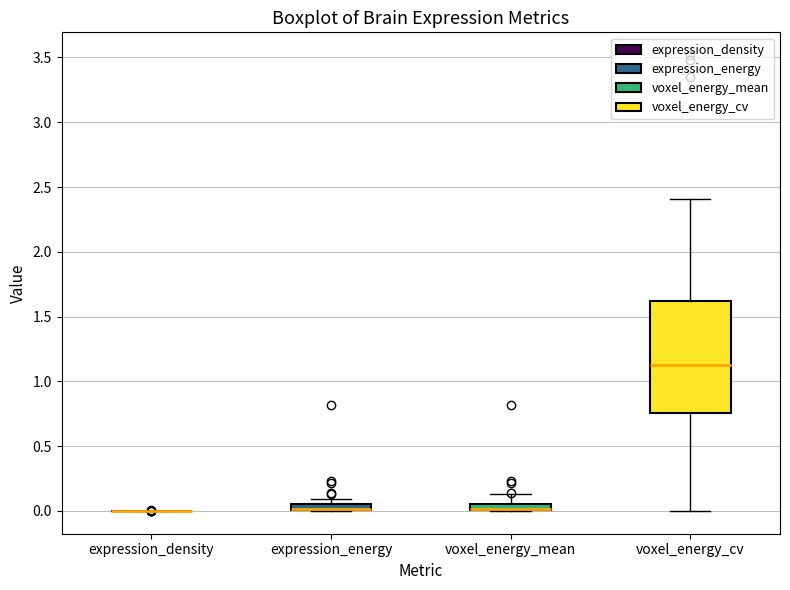

Where does the upper whisker of the box for voxel_energy_cv end on the y-axis? The values are not printed on the chart, so give them approximately, as read against the axis.

2.40